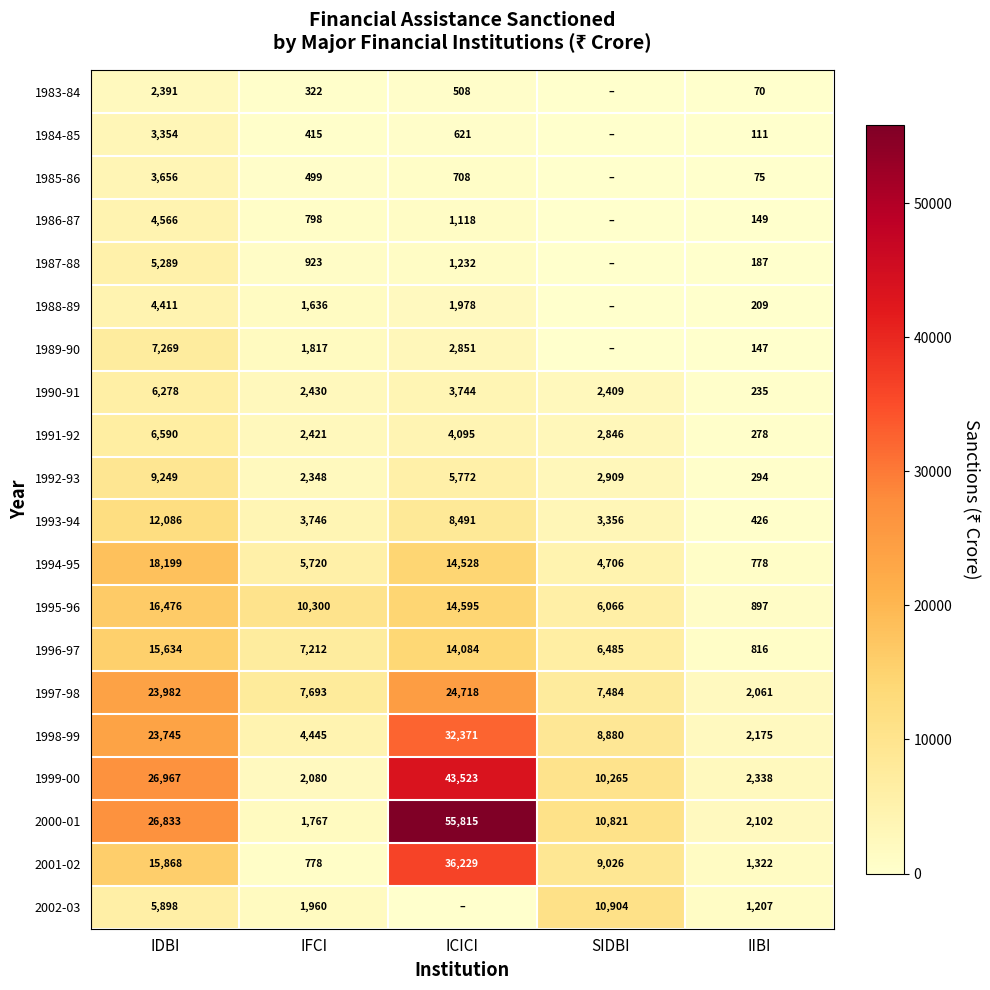

The 1988-89 series shows 1978 at ICICI. True or false?

True